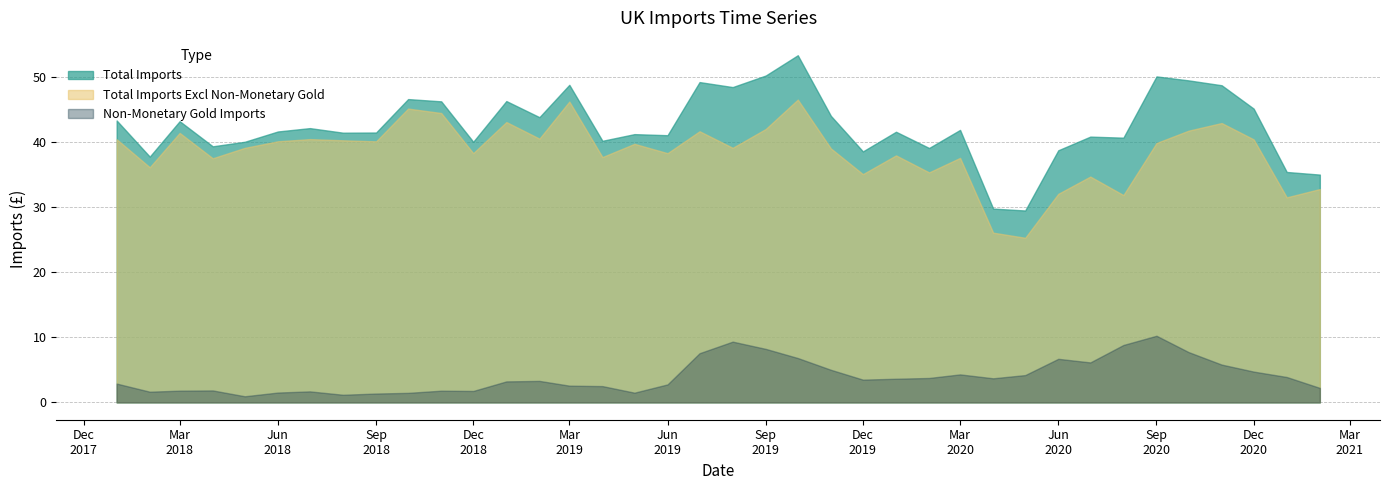

What is the highest value of the Non-Monetary Gold Imports series?

10.2